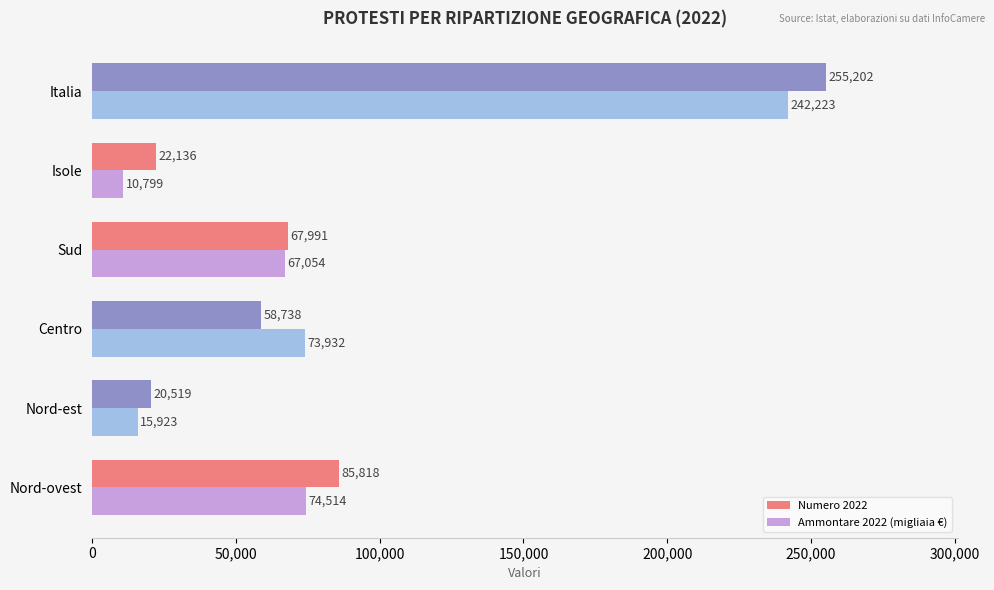

How many values in the Ammontare 2022 (migliaia €) series are below 73932?

3